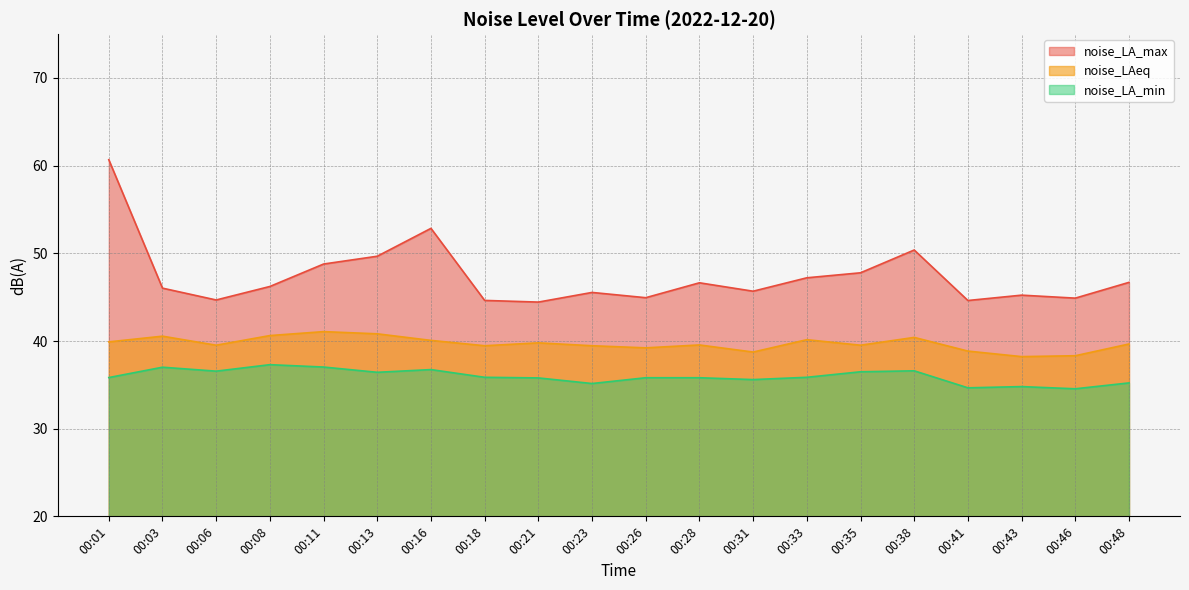

Which category has the lowest value in the noise_LA_min series?

00:46